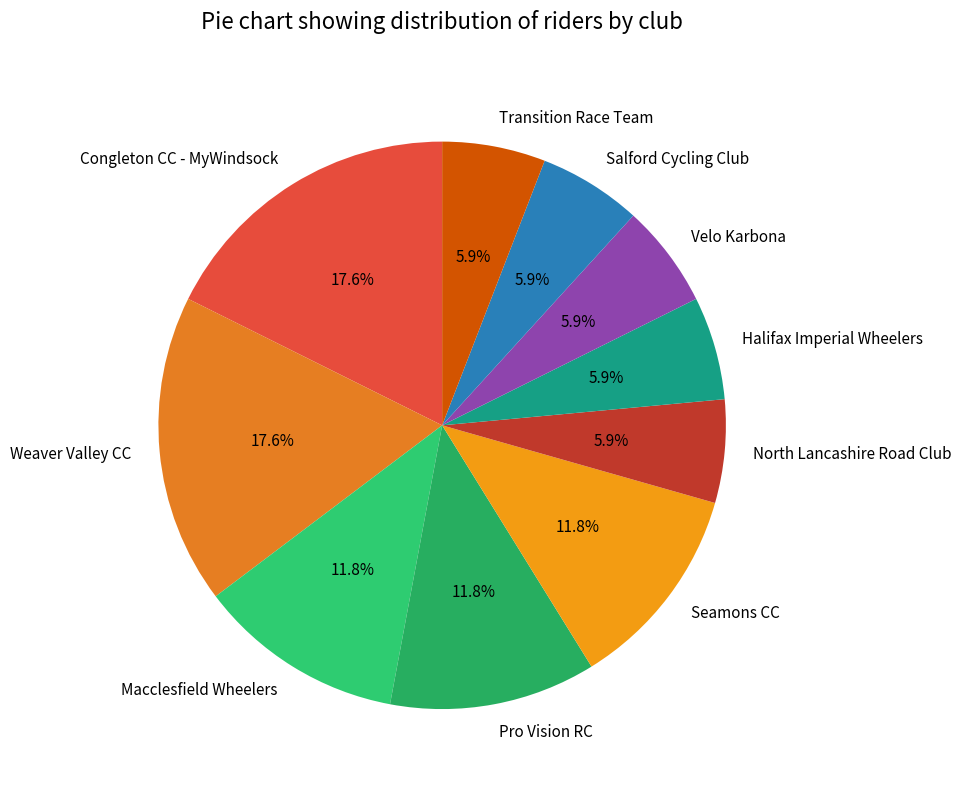

How many slices are in this pie chart?

10